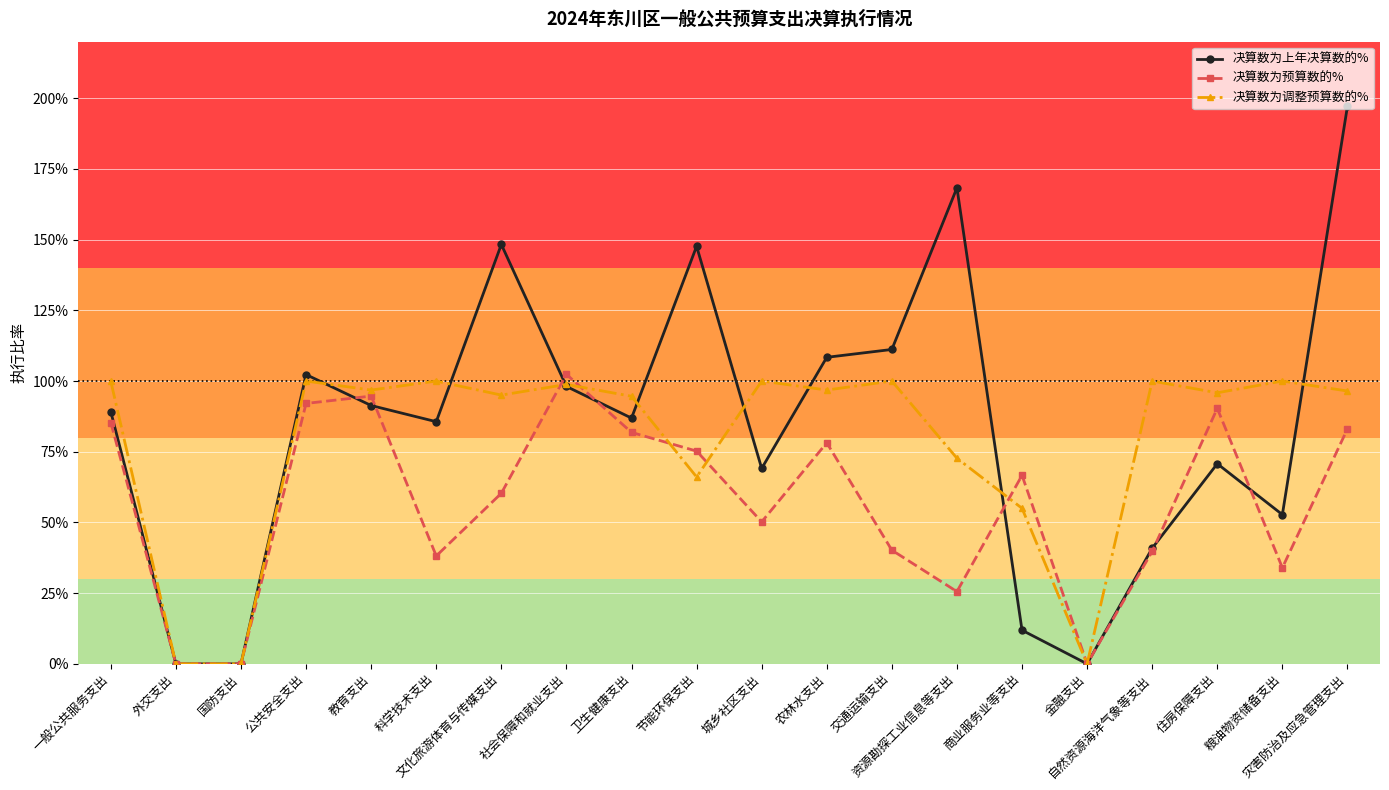

At which label is 决算数为上年决算数的% closest to 0?

外交支出